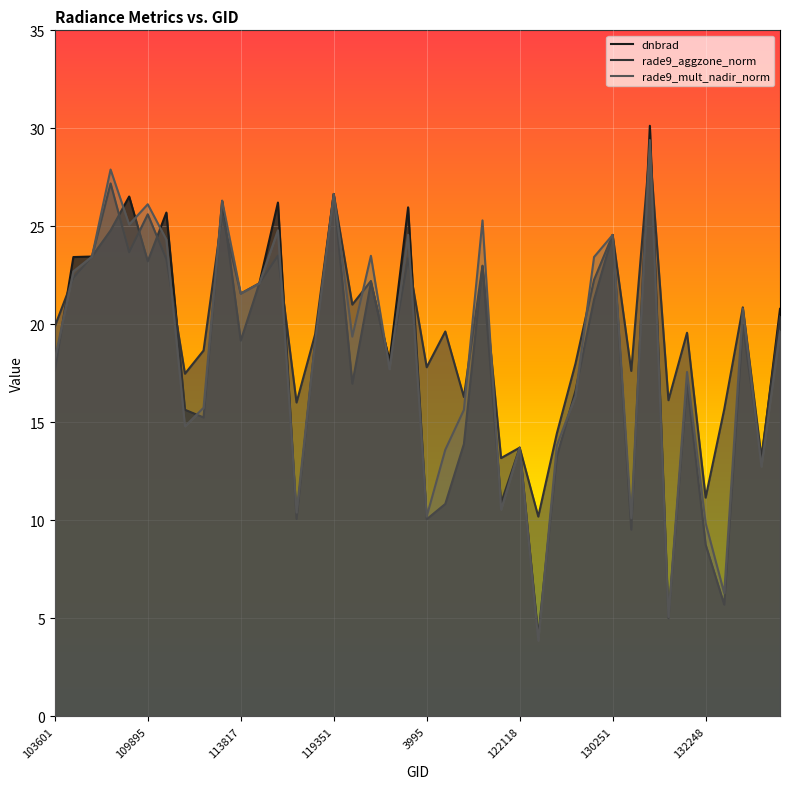

How many data points in dnbrad are above 19?

20